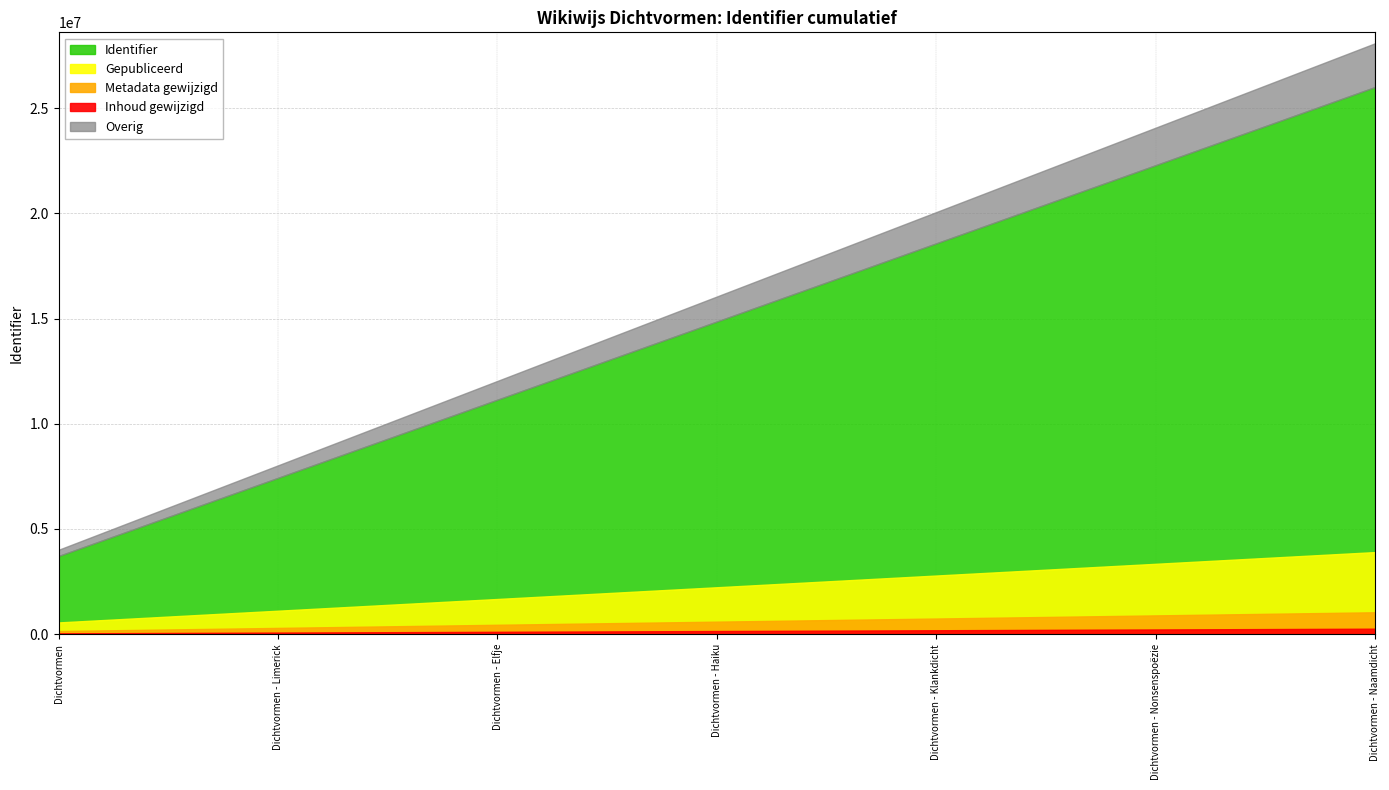

Which has a higher value, Dichtvormen - Klankdicht or Dichtvormen - Elfje?

Dichtvormen - Klankdicht